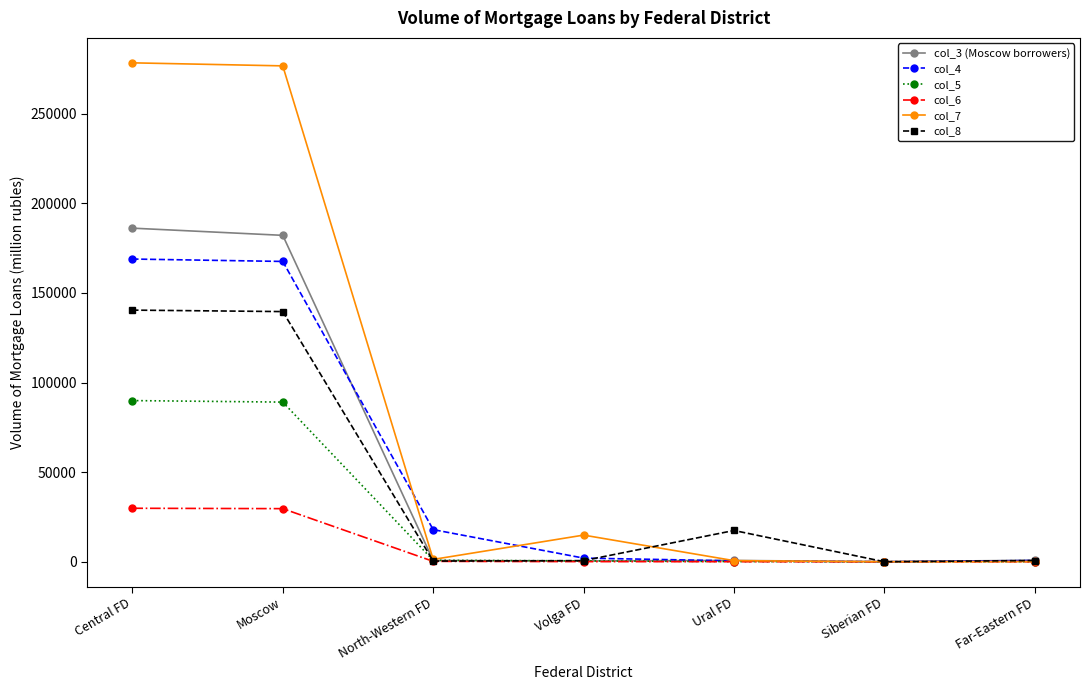

Which series has the largest total across all categories?

col_7